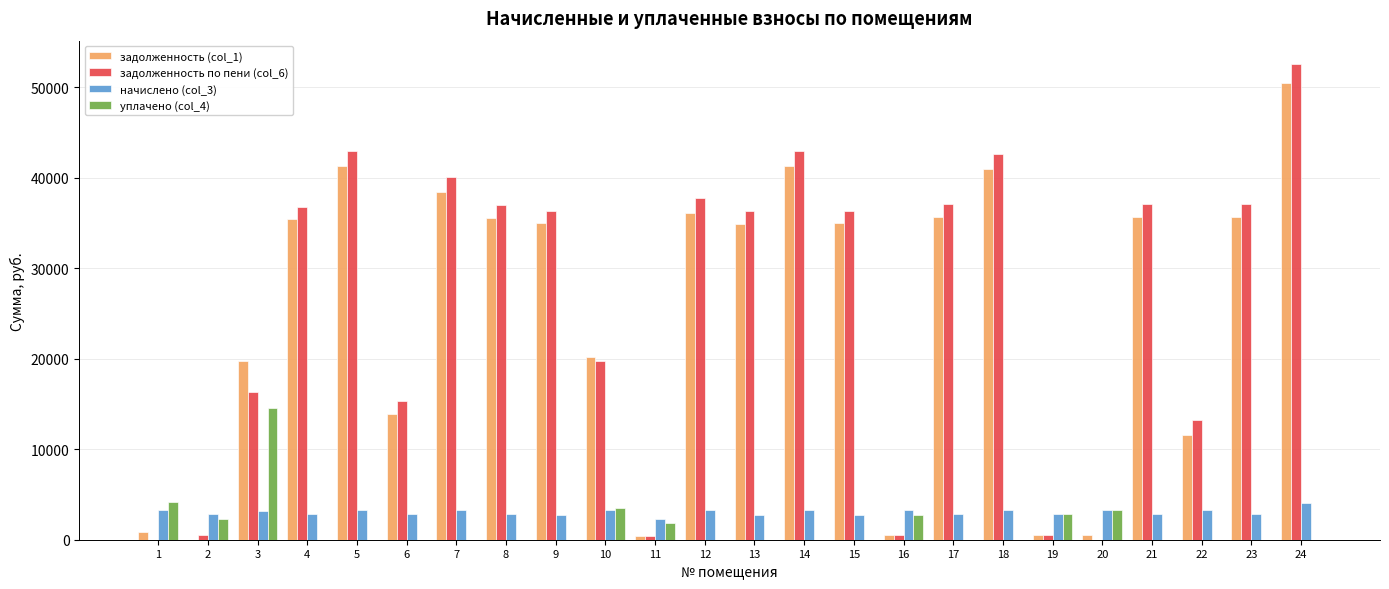

Count the number of data series in this chart.

4